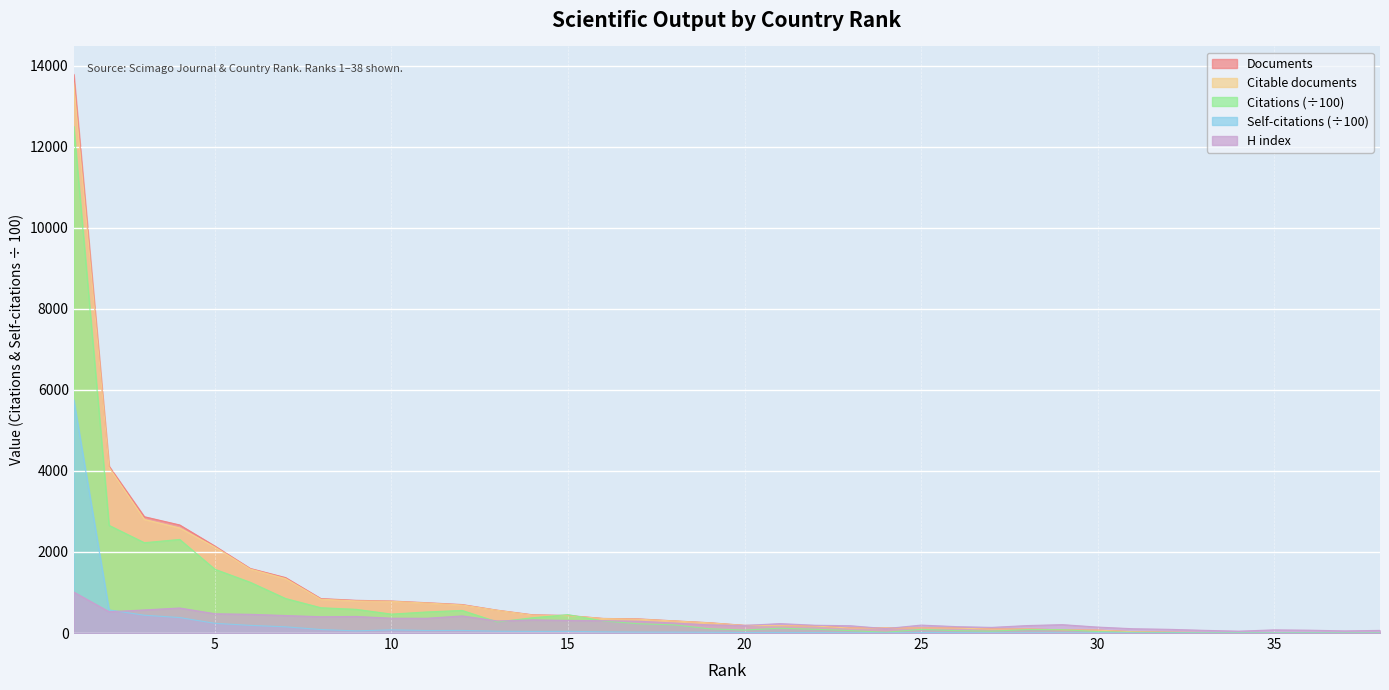

At which label is Citable documents closest to 6789?

2